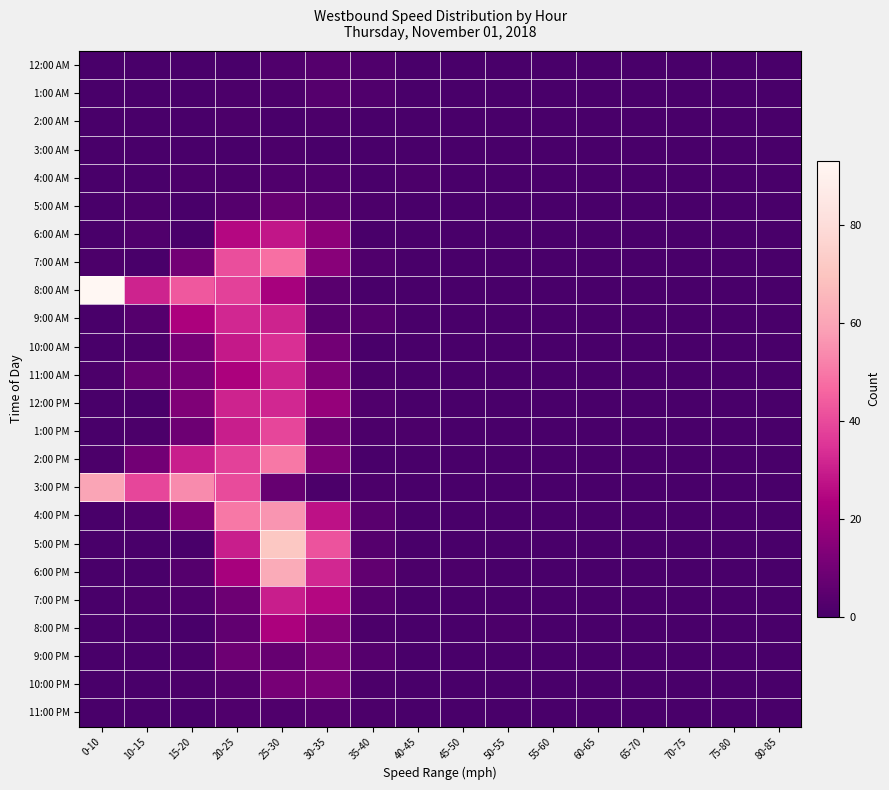

Reading left to right, what are all the values shown in this chart?

12:00 AM: 0-10=0	10-15=0	15-20=0	20-25=0	25-30=2	30-35=3	35-40=2	40-45=0	45-50=0	50-55=0	55-60=0	60-65=0	65-70=0	70-75=0	75-80=0	80-85=0
1:00 AM: 0-10=0	10-15=0	15-20=0	20-25=1	25-30=1	30-35=3	35-40=2	40-45=0	45-50=0	50-55=0	55-60=0	60-65=0	65-70=0	70-75=0	75-80=0	80-85=0
2:00 AM: 0-10=0	10-15=0	15-20=0	20-25=1	25-30=0	30-35=1	35-40=0	40-45=0	45-50=0	50-55=0	55-60=0	60-65=0	65-70=0	70-75=0	75-80=0	80-85=0
3:00 AM: 0-10=0	10-15=0	15-20=0	20-25=0	25-30=1	30-35=0	35-40=0	40-45=0	45-50=0	50-55=0	55-60=0	60-65=0	65-70=0	70-75=0	75-80=0	80-85=0
4:00 AM: 0-10=0	10-15=0	15-20=1	20-25=1	25-30=2	30-35=2	35-40=0	40-45=1	45-50=0	50-55=0	55-60=0	60-65=0	65-70=0	70-75=0	75-80=0	80-85=0
5:00 AM: 0-10=0	10-15=1	15-20=0	20-25=3	25-30=7	30-35=4	35-40=1	40-45=0	45-50=0	50-55=0	55-60=0	60-65=0	65-70=0	70-75=0	75-80=0	80-85=0
6:00 AM: 0-10=0	10-15=2	15-20=0	20-25=25	25-30=28	30-35=16	35-40=0	40-45=0	45-50=0	50-55=0	55-60=0	60-65=0	65-70=0	70-75=0	75-80=0	80-85=0
7:00 AM: 0-10=1	10-15=0	15-20=10	20-25=41	25-30=48	30-35=15	35-40=2	40-45=0	45-50=0	50-55=0	55-60=0	60-65=0	65-70=0	70-75=0	75-80=0	80-85=0
8:00 AM: 0-10=93	10-15=31	15-20=43	20-25=38	25-30=22	30-35=4	35-40=0	40-45=0	45-50=0	50-55=0	55-60=0	60-65=0	65-70=0	70-75=0	75-80=0	80-85=0
9:00 AM: 0-10=0	10-15=3	15-20=23	20-25=32	25-30=31	30-35=4	35-40=3	40-45=0	45-50=0	50-55=0	55-60=0	60-65=0	65-70=0	70-75=0	75-80=0	80-85=0
10:00 AM: 0-10=0	10-15=1	15-20=11	20-25=29	25-30=34	30-35=10	35-40=0	40-45=0	45-50=0	50-55=0	55-60=0	60-65=0	65-70=0	70-75=0	75-80=0	80-85=0
11:00 AM: 0-10=1	10-15=7	15-20=11	20-25=23	25-30=31	30-35=13	35-40=1	40-45=0	45-50=0	50-55=0	55-60=0	60-65=0	65-70=0	70-75=0	75-80=0	80-85=0
12:00 PM: 0-10=0	10-15=0	15-20=13	20-25=31	25-30=32	30-35=18	35-40=2	40-45=0	45-50=0	50-55=0	55-60=0	60-65=0	65-70=0	70-75=0	75-80=0	80-85=0
1:00 PM: 0-10=0	10-15=1	15-20=9	20-25=30	25-30=39	30-35=9	35-40=1	40-45=1	45-50=0	50-55=0	55-60=0	60-65=0	65-70=0	70-75=0	75-80=0	80-85=0
2:00 PM: 0-10=1	10-15=10	15-20=30	20-25=38	25-30=50	30-35=13	35-40=0	40-45=0	45-50=0	50-55=0	55-60=0	60-65=0	65-70=0	70-75=0	75-80=0	80-85=0
3:00 PM: 0-10=60	10-15=39	15-20=54	20-25=40	25-30=7	30-35=1	35-40=1	40-45=0	45-50=0	50-55=0	55-60=0	60-65=0	65-70=0	70-75=0	75-80=0	80-85=0
4:00 PM: 0-10=0	10-15=2	15-20=13	20-25=50	25-30=56	30-35=27	35-40=4	40-45=0	45-50=0	50-55=0	55-60=0	60-65=0	65-70=0	70-75=0	75-80=0	80-85=0
5:00 PM: 0-10=0	10-15=0	15-20=0	20-25=30	25-30=71	30-35=42	35-40=3	40-45=0	45-50=0	50-55=0	55-60=0	60-65=0	65-70=0	70-75=0	75-80=0	80-85=0
6:00 PM: 0-10=0	10-15=0	15-20=3	20-25=22	25-30=62	30-35=32	35-40=6	40-45=1	45-50=1	50-55=0	55-60=0	60-65=0	65-70=0	70-75=0	75-80=0	80-85=0
7:00 PM: 0-10=0	10-15=1	15-20=2	20-25=9	25-30=30	30-35=25	35-40=3	40-45=0	45-50=0	50-55=0	55-60=0	60-65=0	65-70=0	70-75=0	75-80=0	80-85=0
8:00 PM: 0-10=0	10-15=0	15-20=0	20-25=6	25-30=23	30-35=14	35-40=1	40-45=0	45-50=0	50-55=1	55-60=0	60-65=0	65-70=0	70-75=0	75-80=0	80-85=0
9:00 PM: 0-10=0	10-15=0	15-20=1	20-25=9	25-30=7	30-35=12	35-40=3	40-45=0	45-50=0	50-55=0	55-60=0	60-65=0	65-70=0	70-75=0	75-80=0	80-85=0
10:00 PM: 0-10=0	10-15=0	15-20=1	20-25=3	25-30=11	30-35=12	35-40=1	40-45=0	45-50=0	50-55=0	55-60=0	60-65=0	65-70=0	70-75=0	75-80=0	80-85=0
11:00 PM: 0-10=0	10-15=0	15-20=0	20-25=2	25-30=2	30-35=3	35-40=1	40-45=0	45-50=0	50-55=0	55-60=0	60-65=0	65-70=0	70-75=0	75-80=0	80-85=0